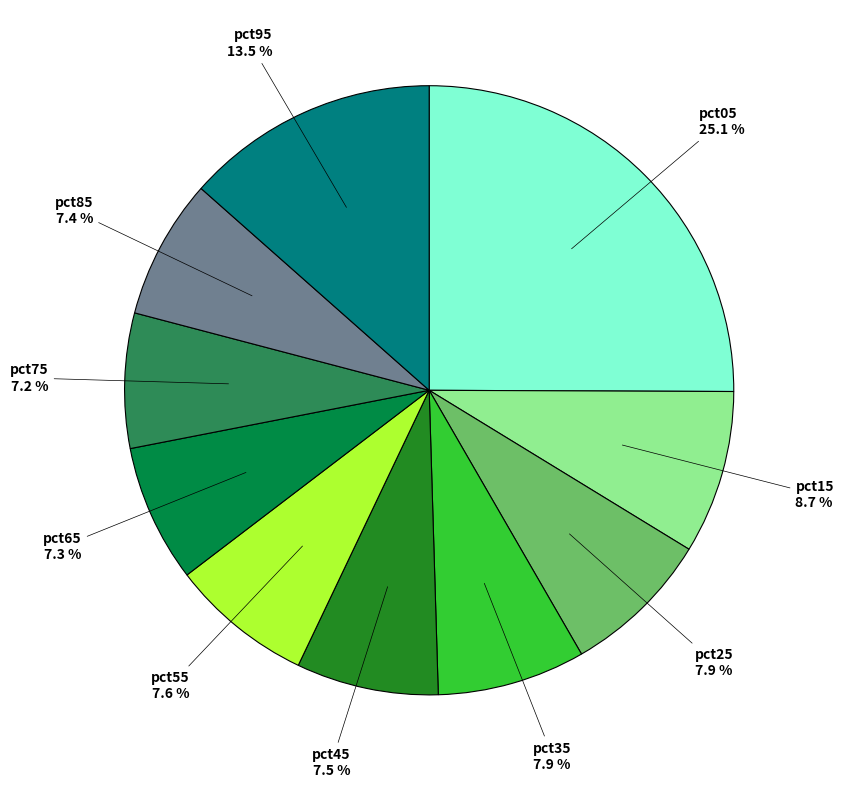

Between pct85 and pct15, which is larger?

pct15